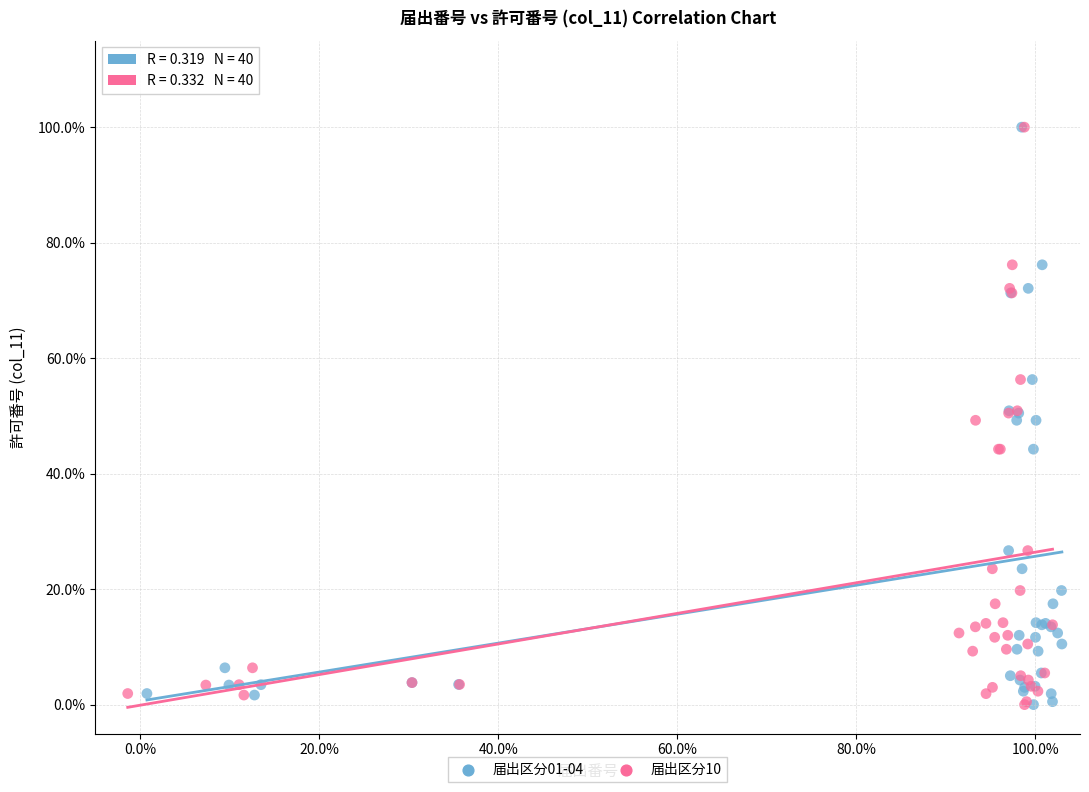

What are all the series names shown in the legend?

届出区分01-04, 届出区分10